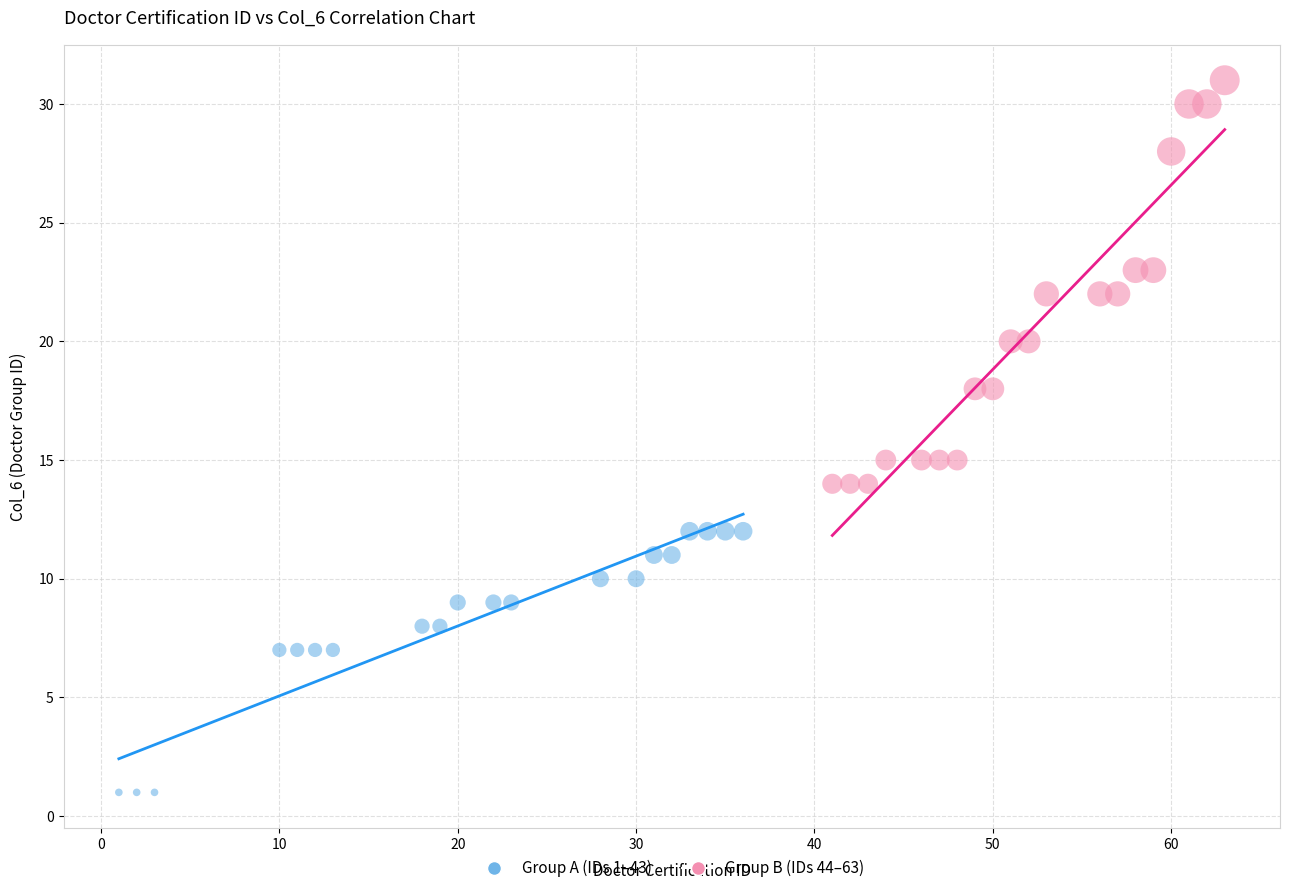

Which series reaches the maximum Y coordinate?

Group B (IDs 44–63)